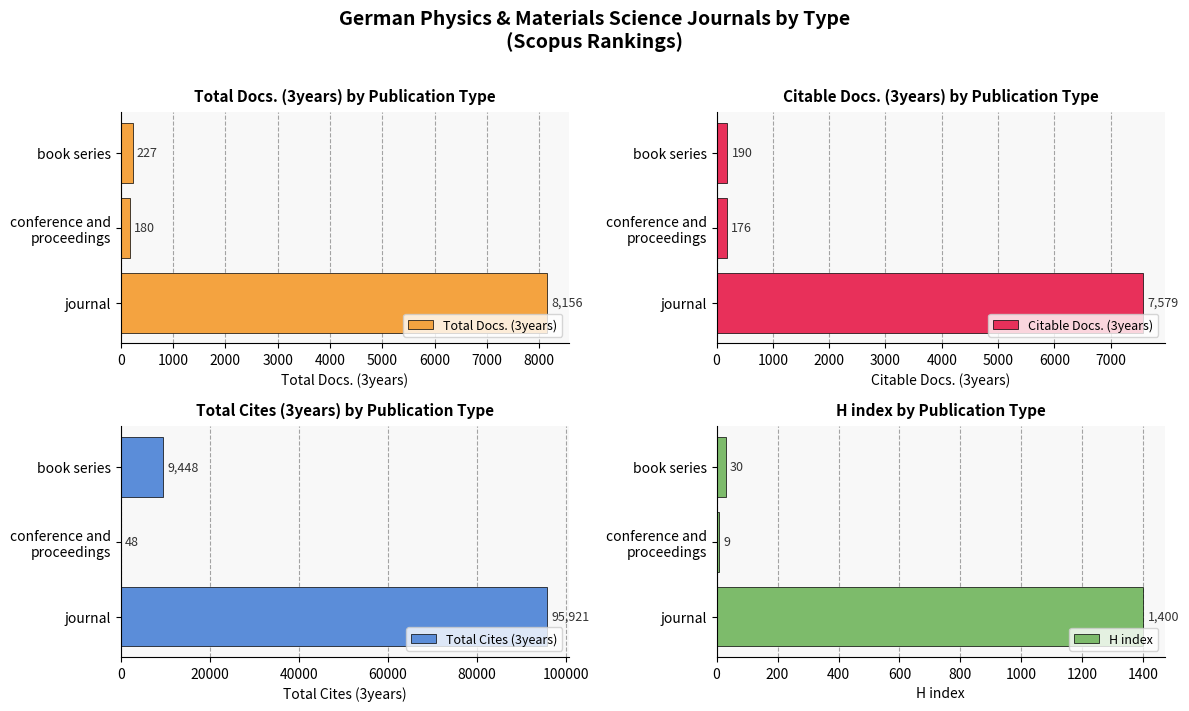

True or false: Total Docs. (3years) has a value of 227 at book series.

True